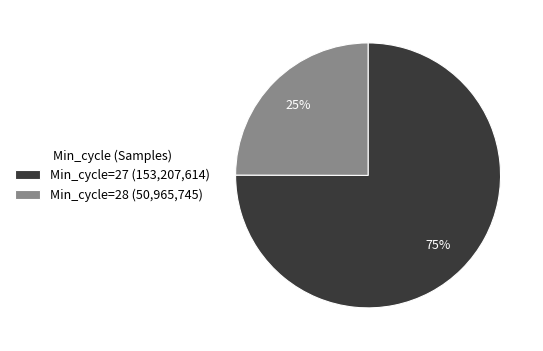

Do Min_cycle=27 (153,207,614) and Min_cycle=28 (50,965,745) together represent more than half of the pie?

Yes